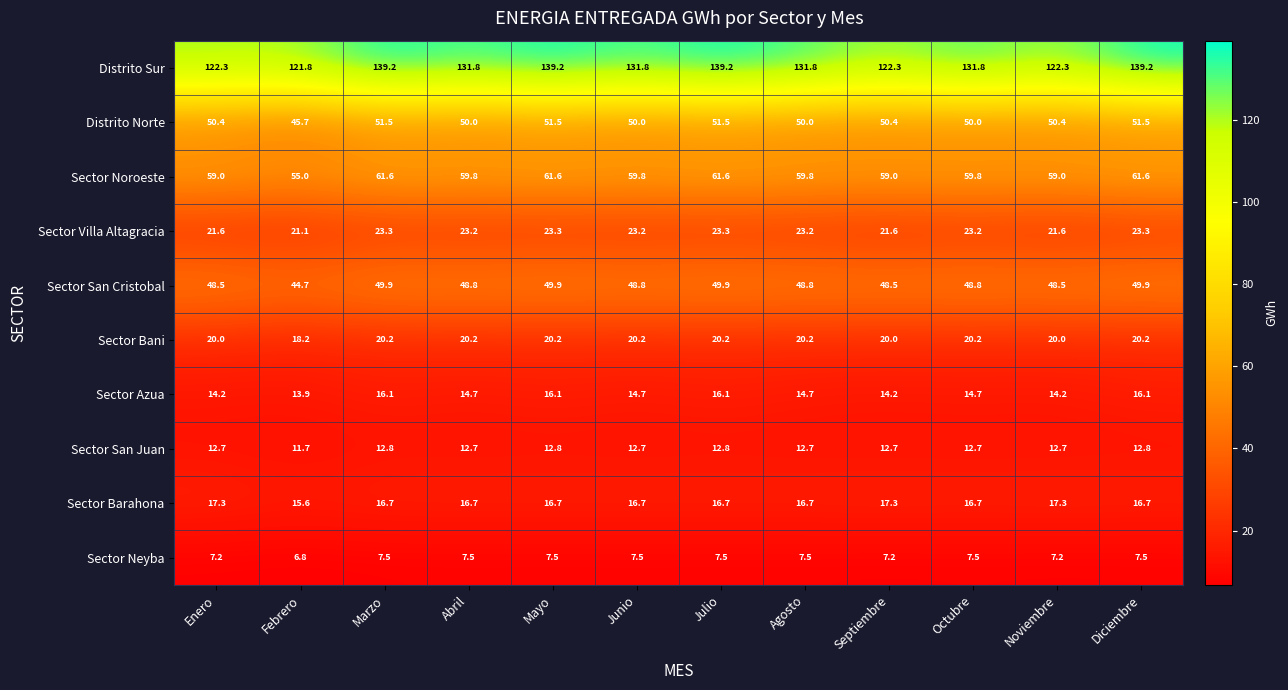

Rank the series by their maximum value, from lowest to highest.

Sector Neyba, Sector San Juan, Sector Azua, Sector Barahona, Sector Bani, Sector Villa Altagracia, Sector San Cristobal, Distrito Norte, Sector Noroeste, Distrito Sur